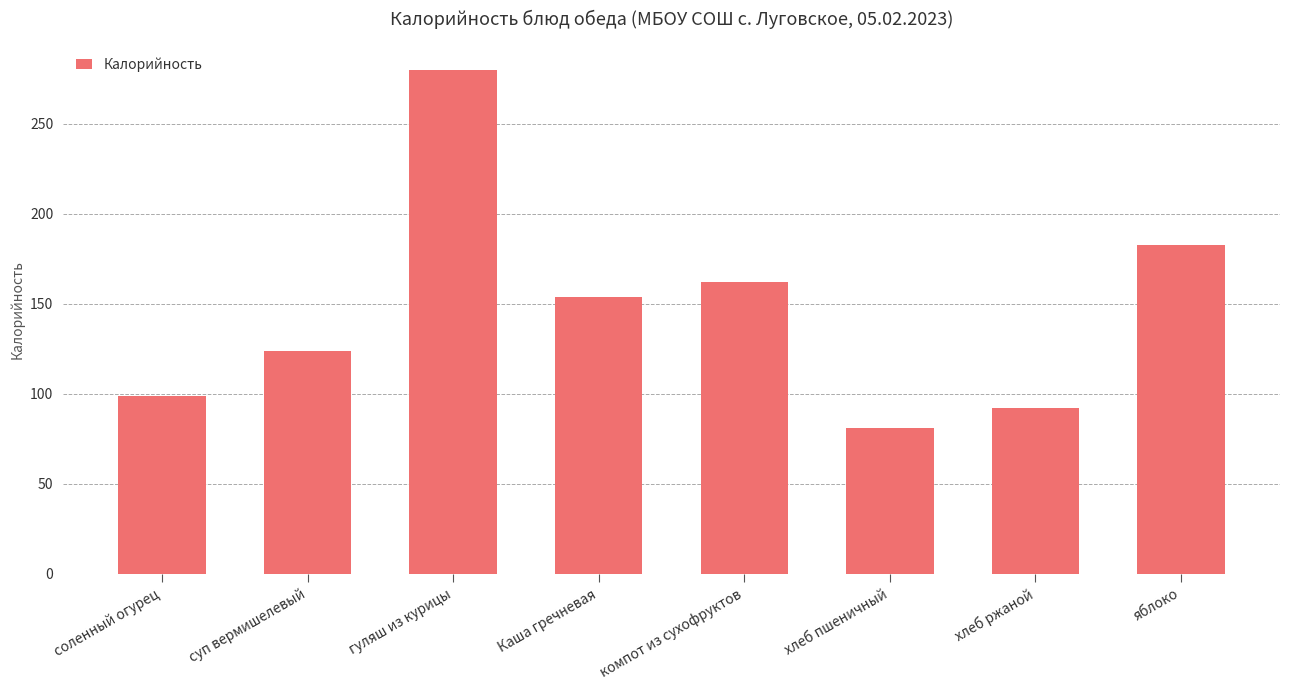

Rank the categories by value from highest to lowest.

гуляш из курицы, яблоко, компот из сухофруктов, Каша гречневая, суп вермишелевый, соленный огурец, хлеб ржаной, хлеб пшеничный